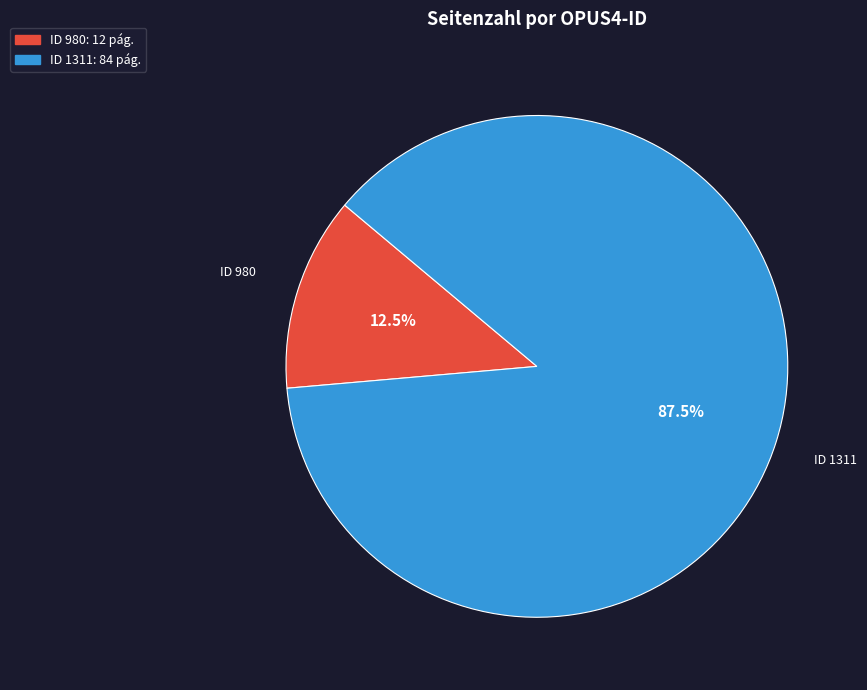

How many segments does this pie chart have?

2